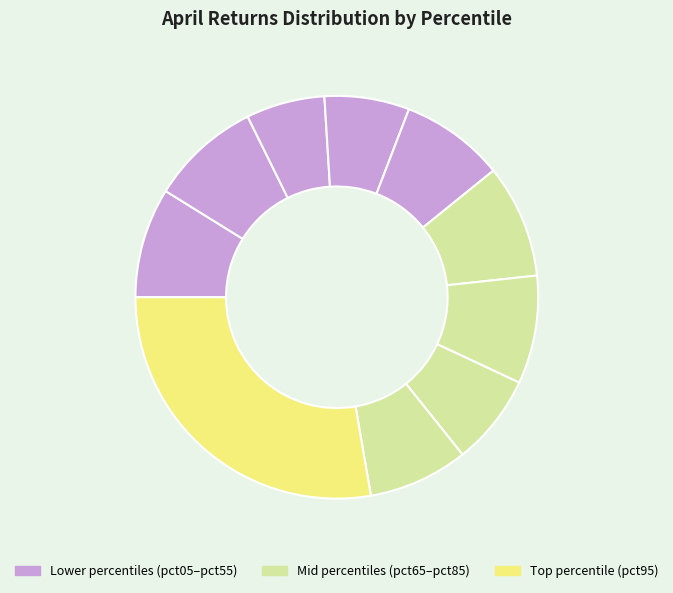

Count the number of slices in the pie.

10